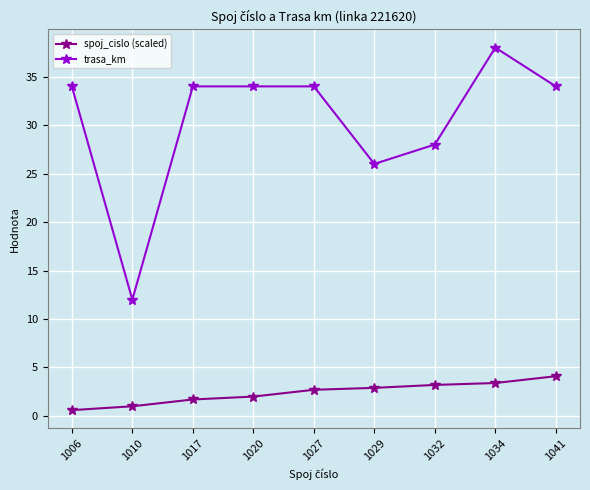

What is the lowest value of the trasa_km series?

12.0